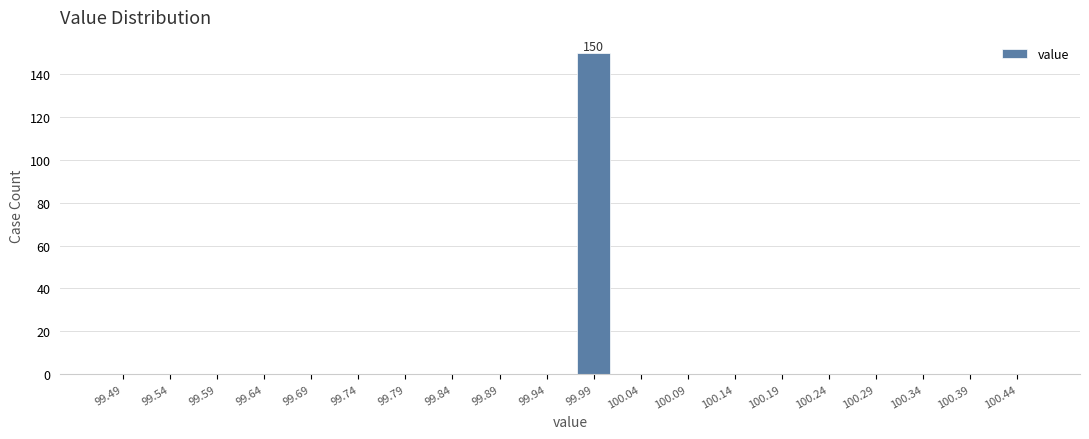

Reading left to right, transcribe all the data shown in this chart.

99.49=0	99.54=0	99.59=0	99.64=0	99.69=0	99.74=0	99.79=0	99.84=0	99.89=0	99.94=0	99.99=150	100.04=0	100.09=0	100.14=0	100.19=0	100.24=0	100.29=0	100.34=0	100.39=0	100.44=0